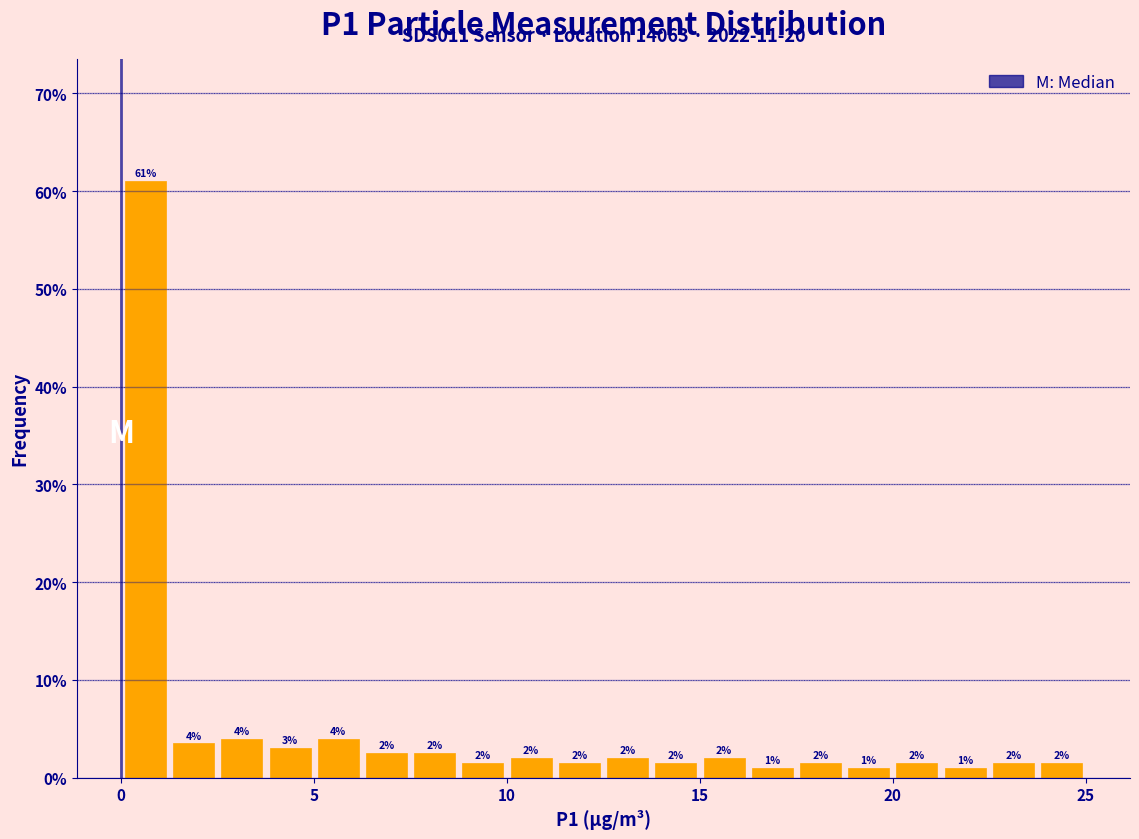

Around what value on the x-axis is the tallest bar? Give the approximate position of its centre, as read against the axis.

0.5